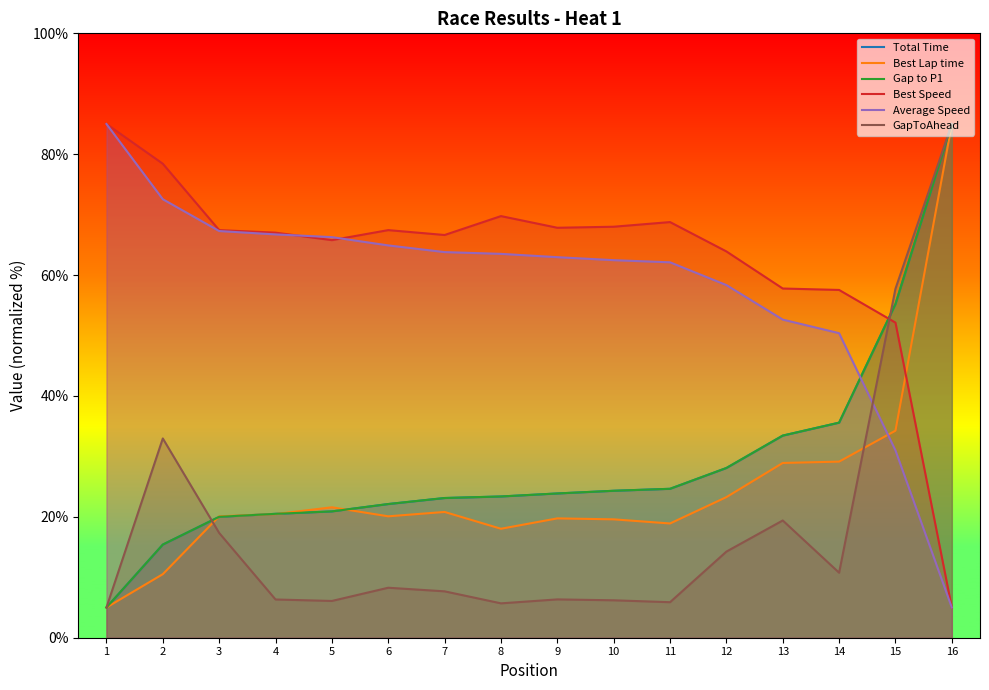

Rank the series by their maximum value, from lowest to highest.

Total Time, Best Lap time, Gap to P1, Best Speed, Average Speed, GapToAhead